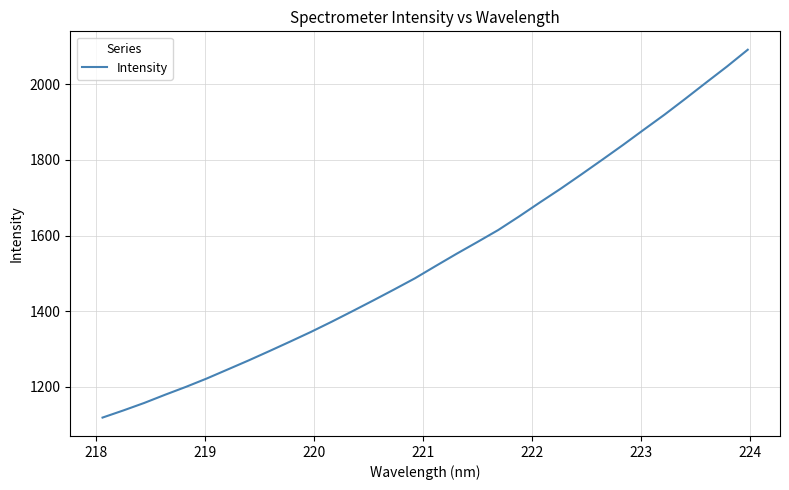

What is the difference between the maximum and minimum values?

972.6